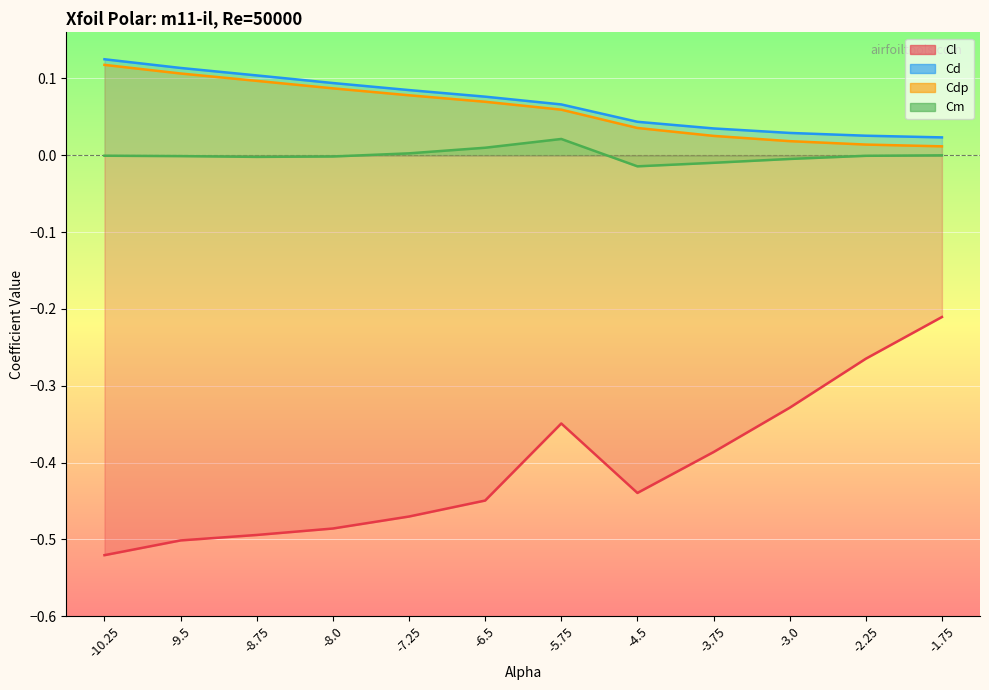

At how many categories does at least one series exceed 0?

12